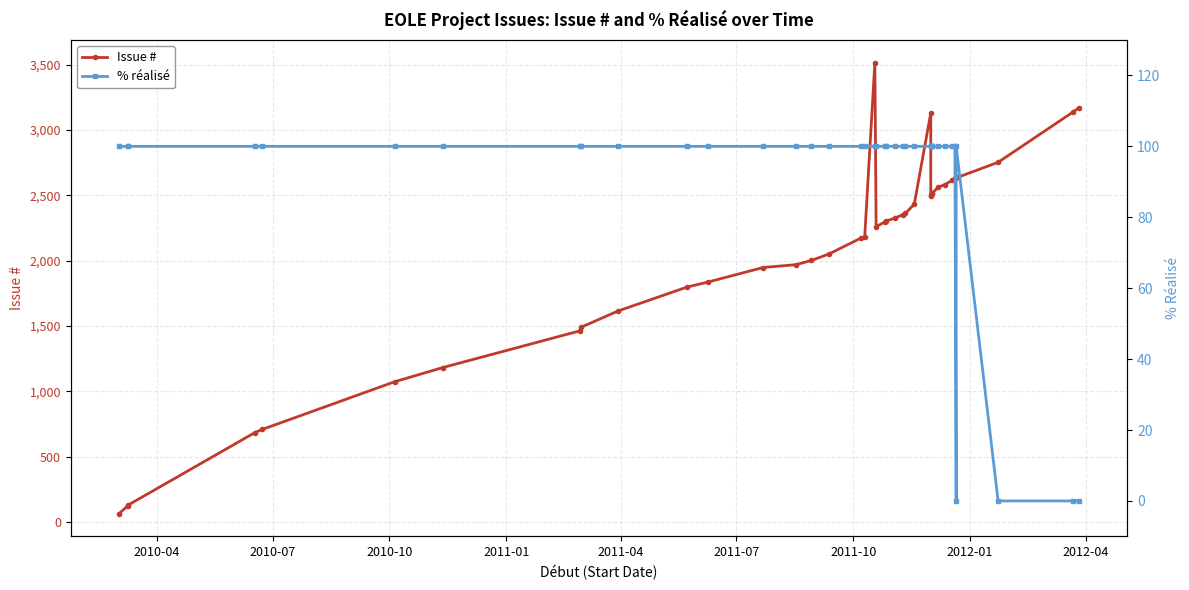

What is the sum of all Issue # values?

82244